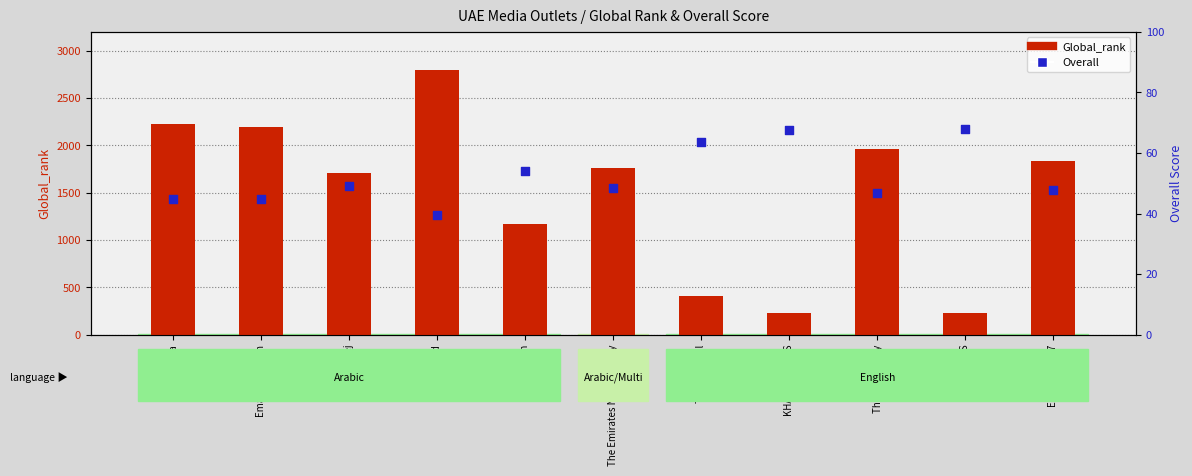

Which series has the largest Y range (max minus min)?

Global_rank